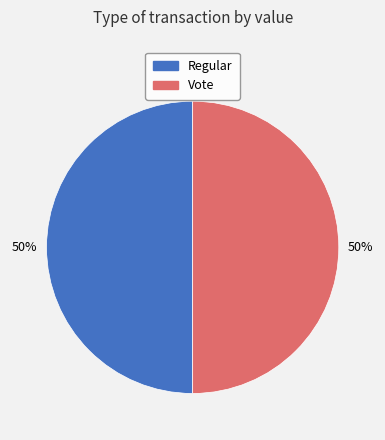

To the nearest percent, what is the combined percentage of Regular and Vote?

100%